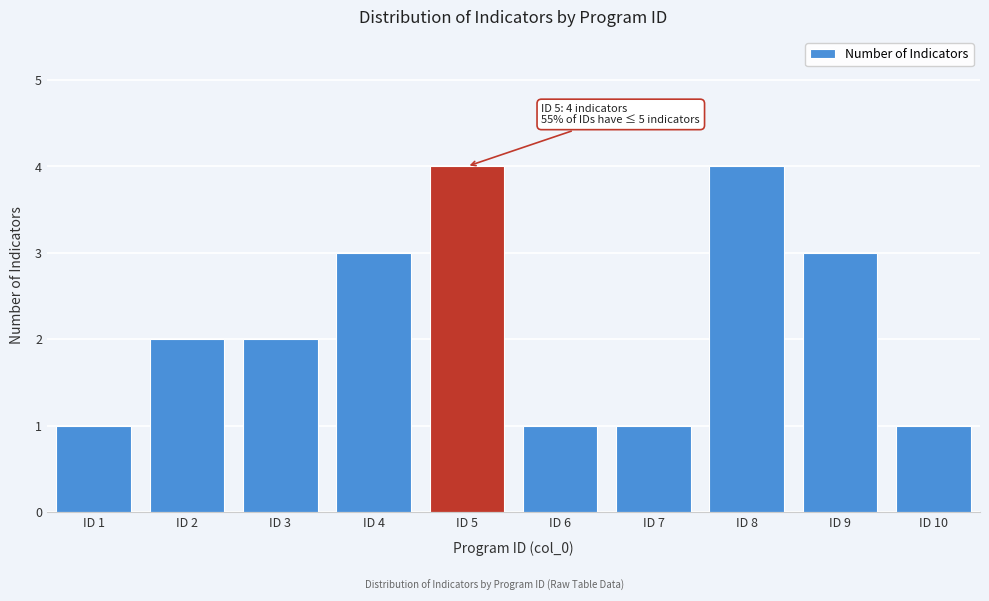

Reading left to right, transcribe all the data shown in this chart.

1	2	2	3	4	1	1	4	3	1